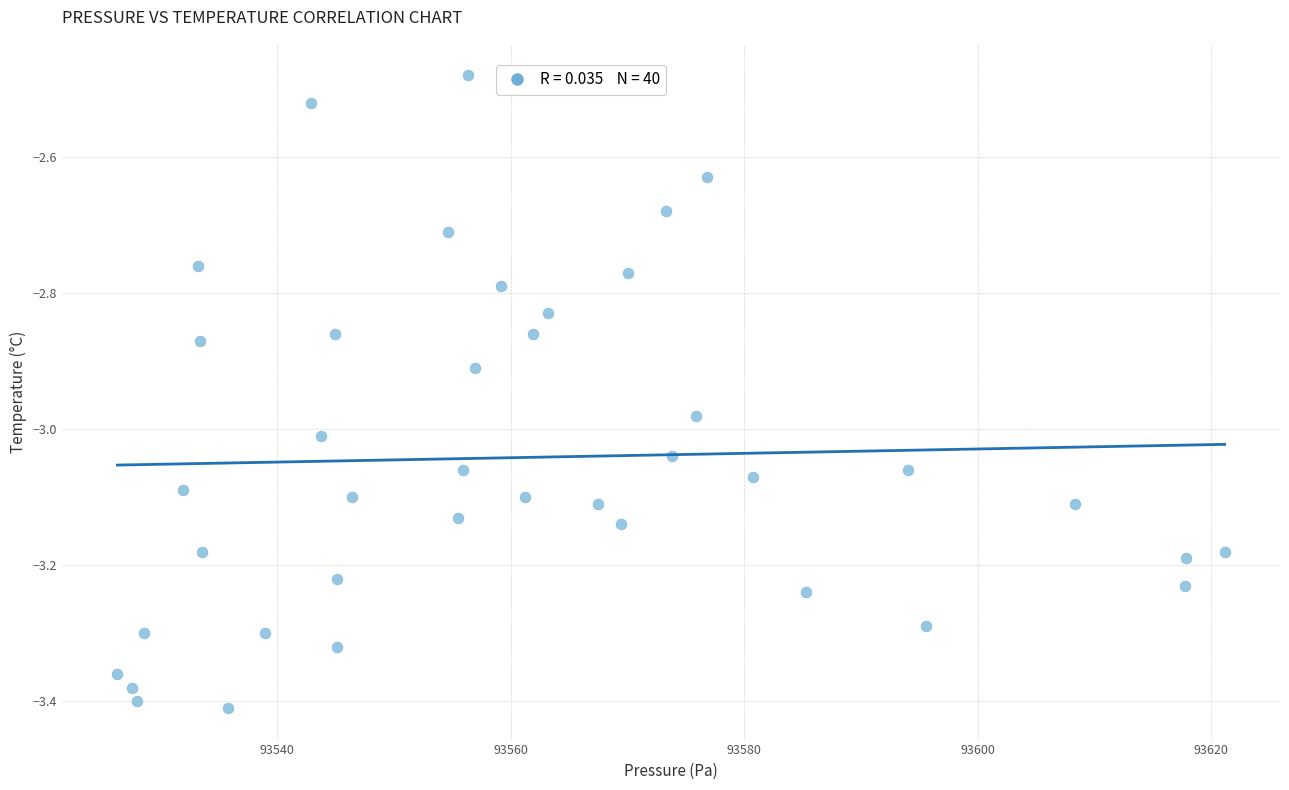

What is the range of Y values (max minus min)?

0.9